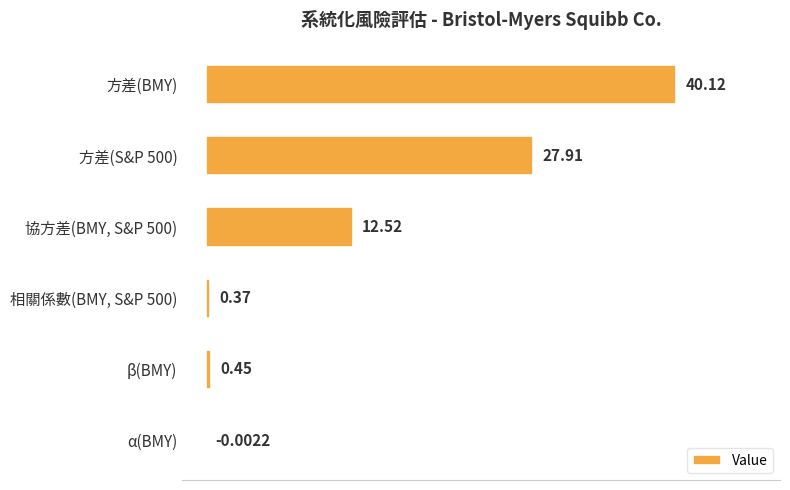

What is the average value?

13.6